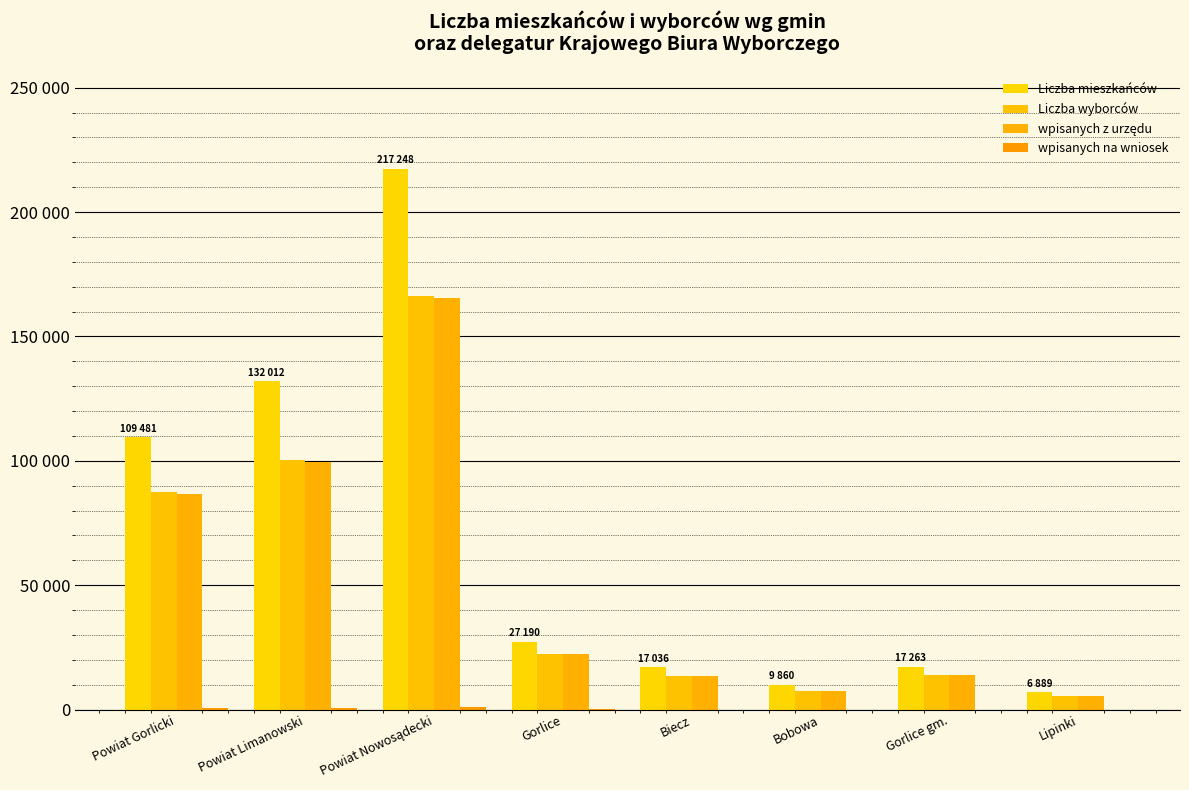

What is the value of the Liczba wyborców bar at the 6th from the left?

7466